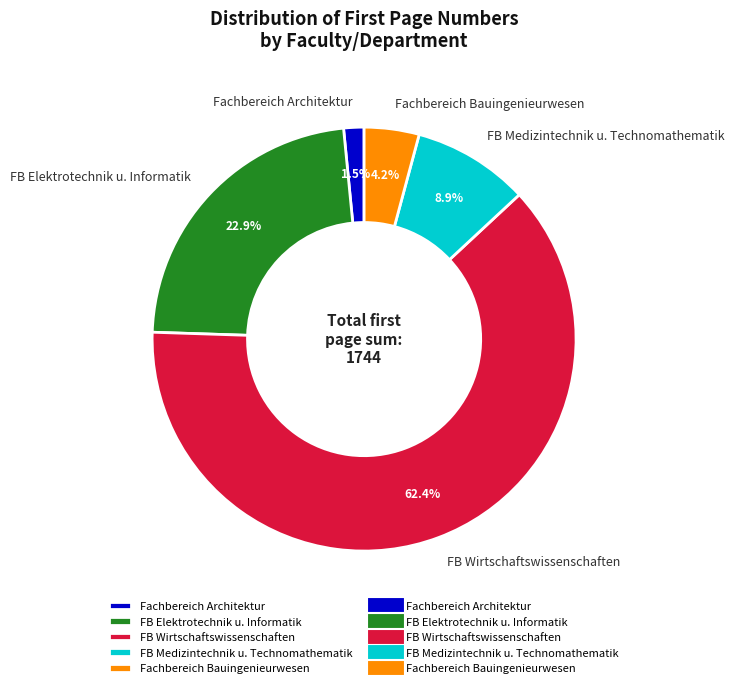

Which slice represents more than half of the pie?

FB Wirtschaftswissenschaften